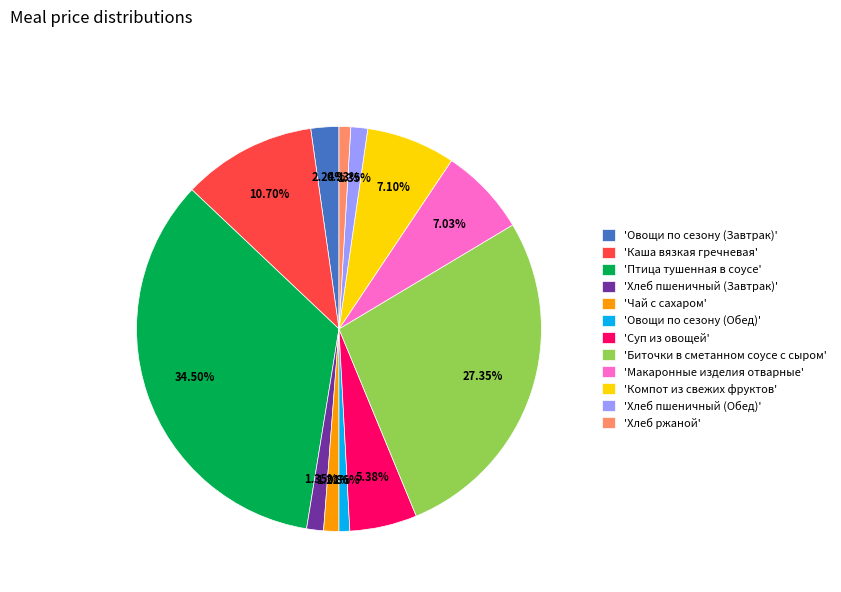

Does any single category account for the majority?

No